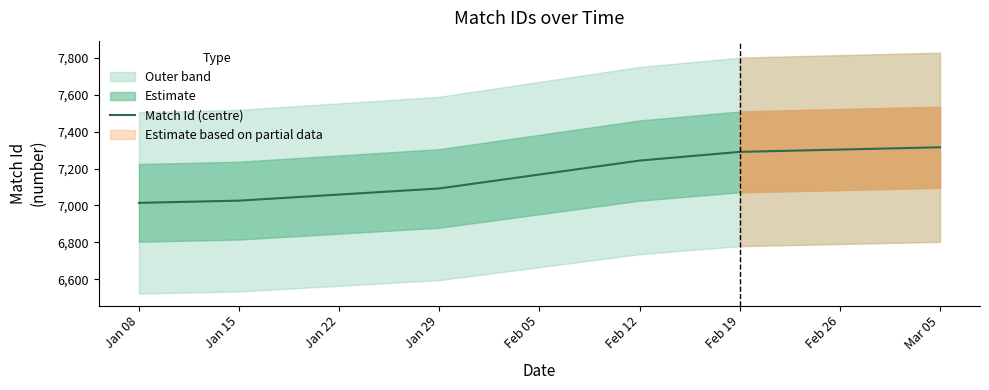

What is the average value?

7163